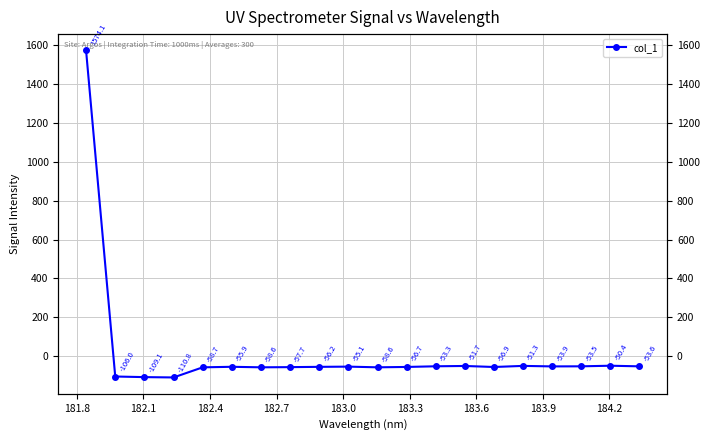

Count the number of categories in the chart.

20